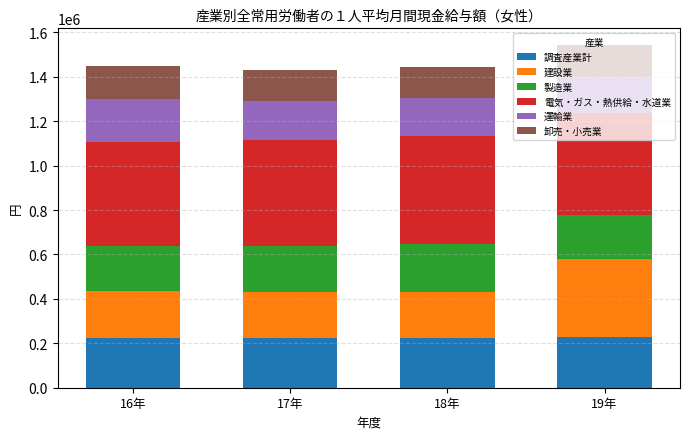

How many distinct data groups are displayed?

6